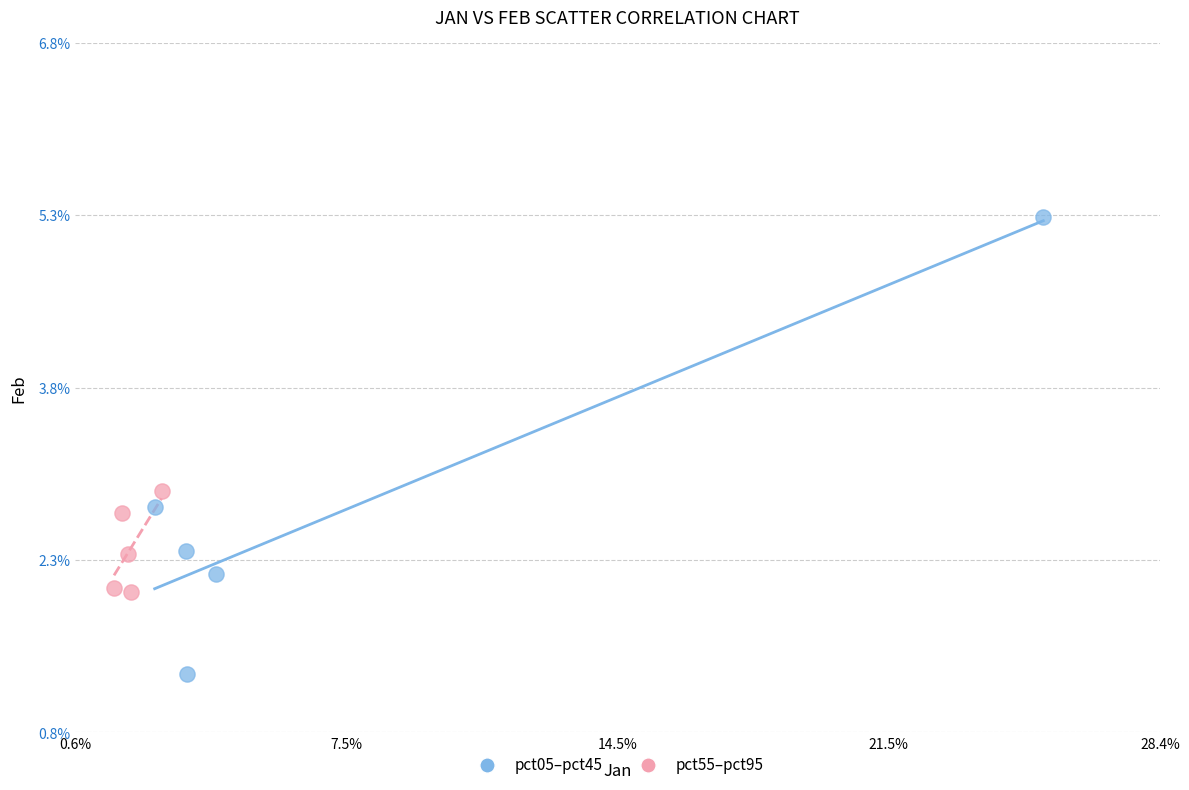

Which series contains the lowest Y value?

pct05–pct45